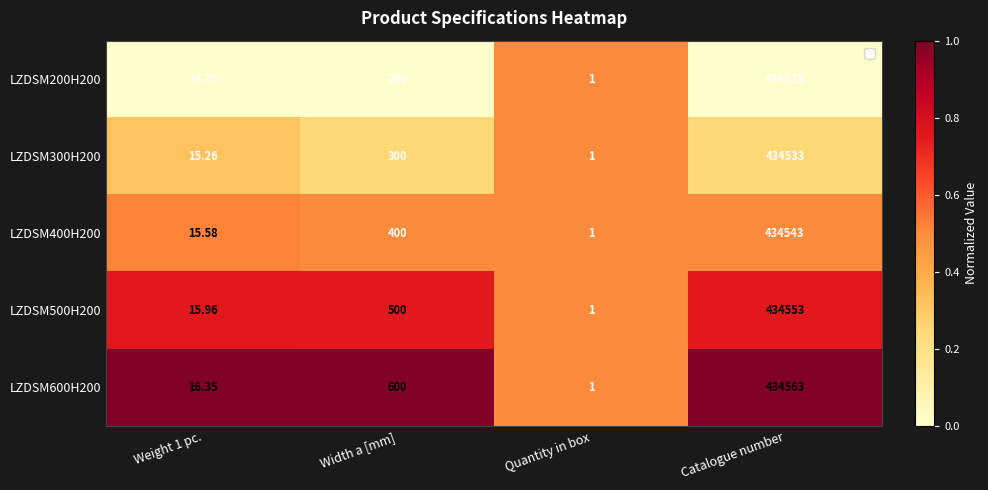

At which label is LZDSM200H200 closest to 217262?

Width a [mm]